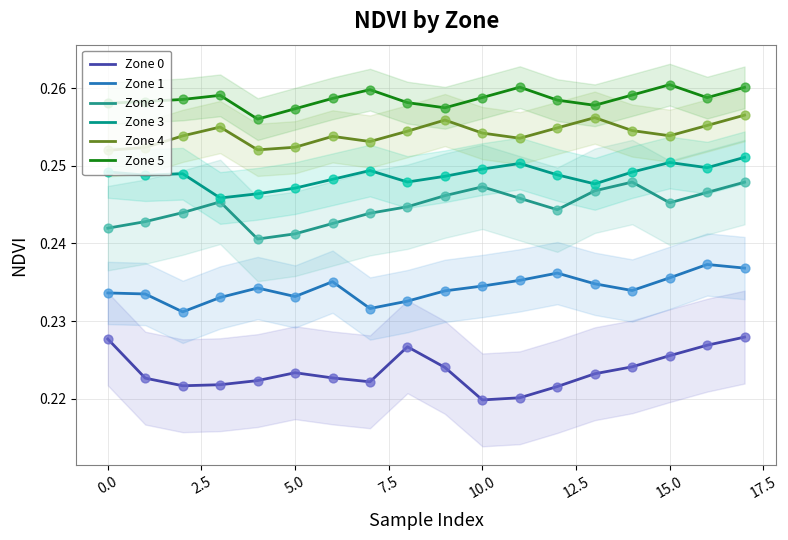

What are all the series names shown in the legend?

Zone 0, Zone 1, Zone 2, Zone 3, Zone 4, Zone 5